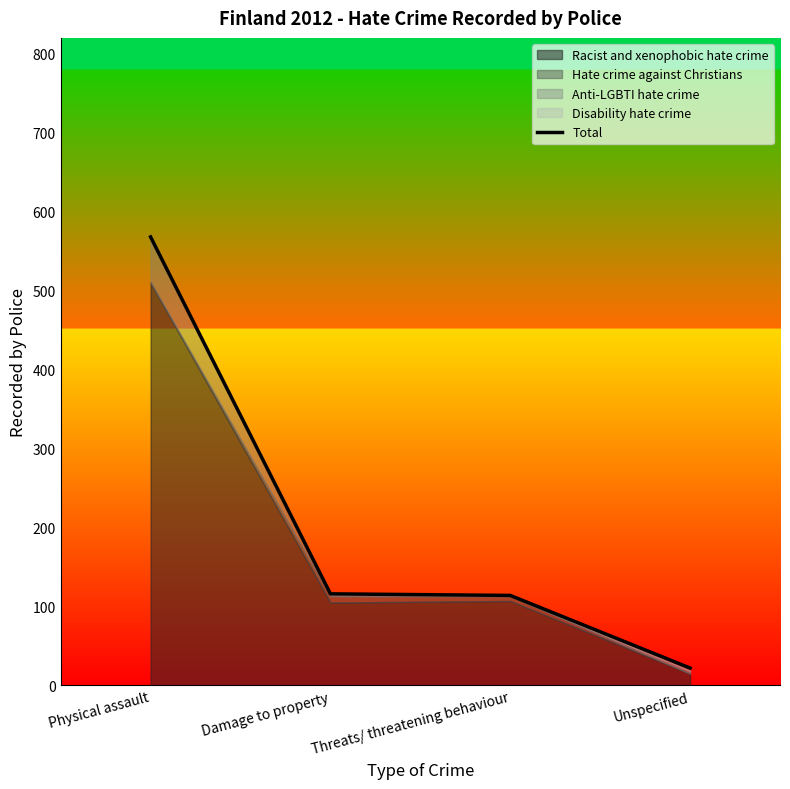

The chart shows a value of 254 at Physical assault. True or false?

False